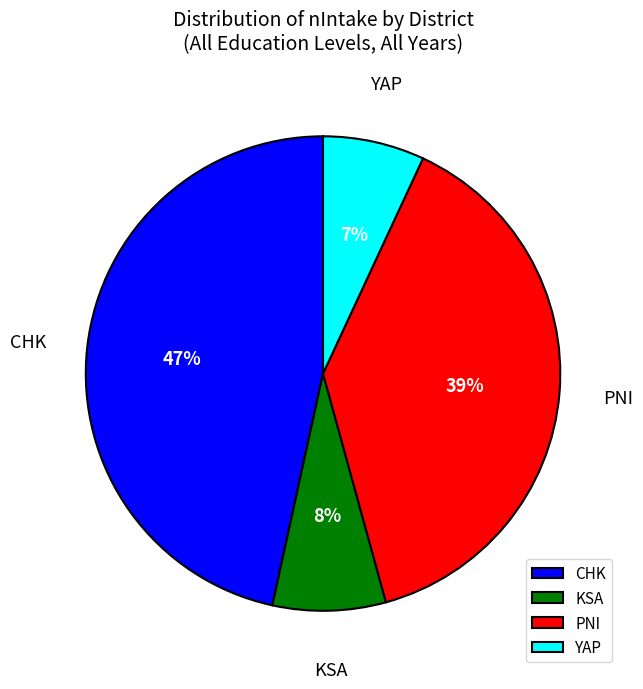

What is the ratio of the value at KSA to the value at YAP?

1.1